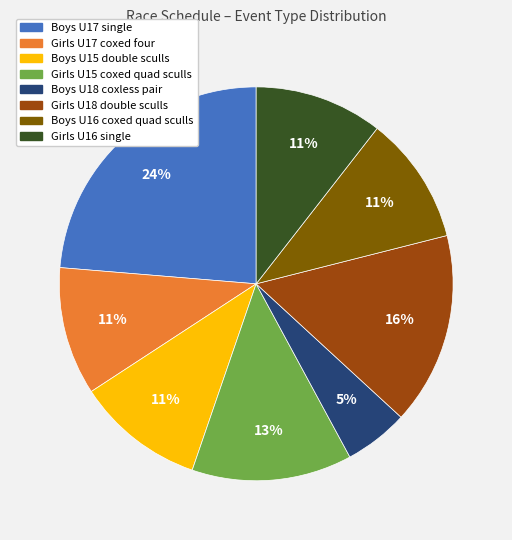

Is there a majority slice in this chart?

No